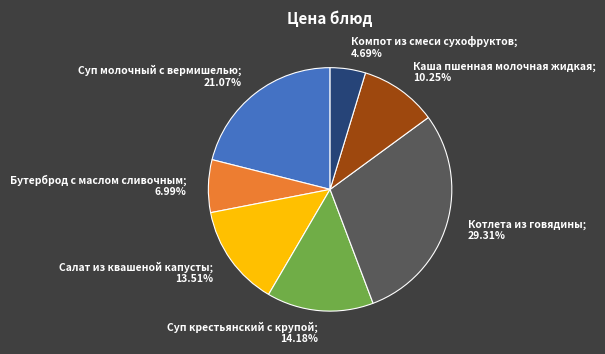

Between Компот из смеси сухофруктов; 4.69% and Бутерброд с маслом сливочным; 6.99%, which is larger?

Бутерброд с маслом сливочным; 6.99%